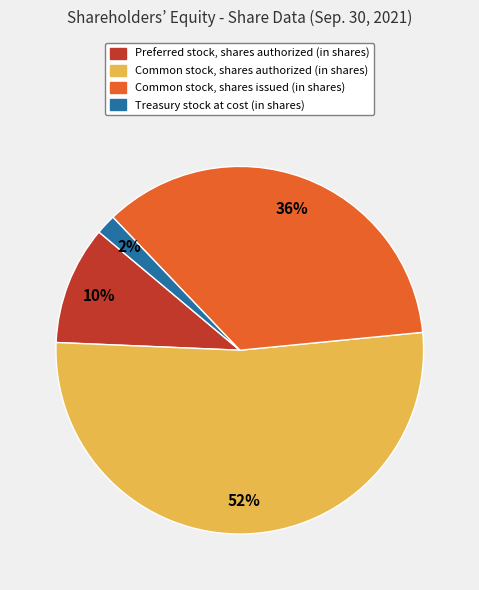

To the nearest percent, what is the average slice percentage?

25%